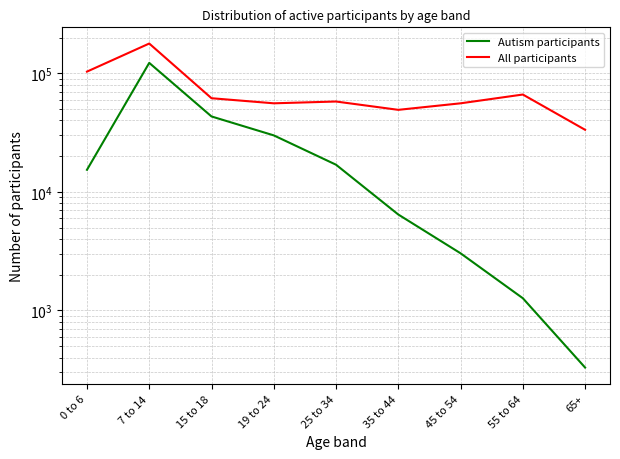

What is the total value across all series at 55 to 64?

67468